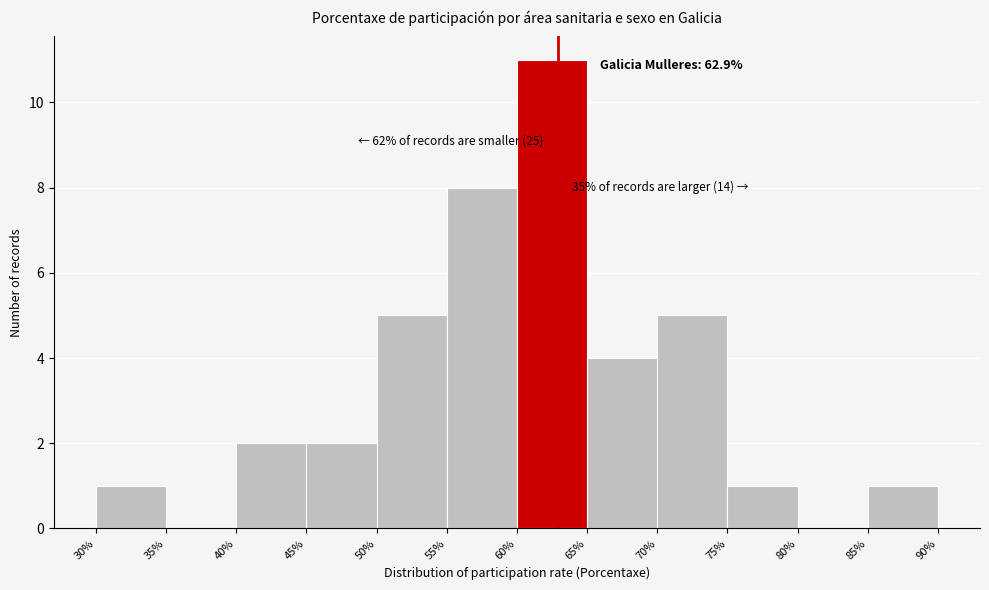

Over which range of the x-axis is the bar tallest?

60% to 65%